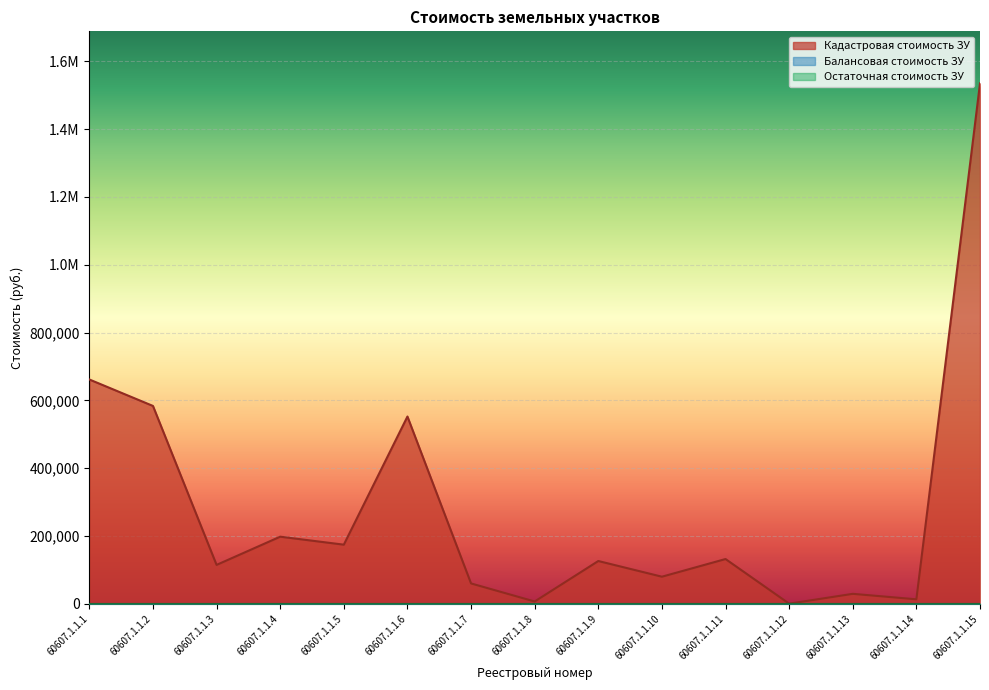

True or false: Кадастровая стоимость ЗУ has more than 0 points higher than both neighbors.

True